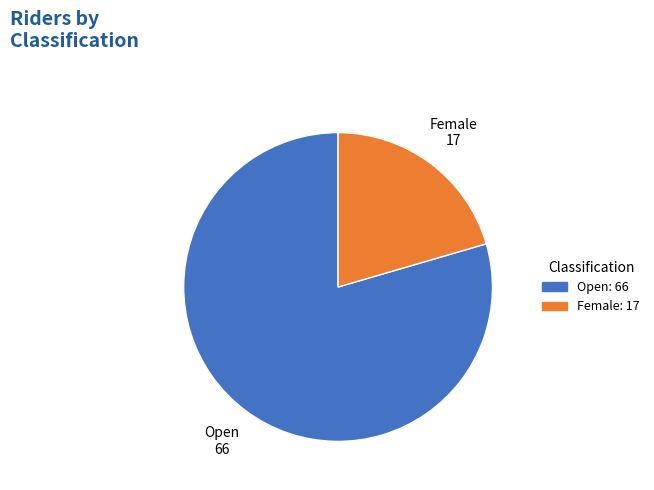

Count the number of slices in the pie.

2